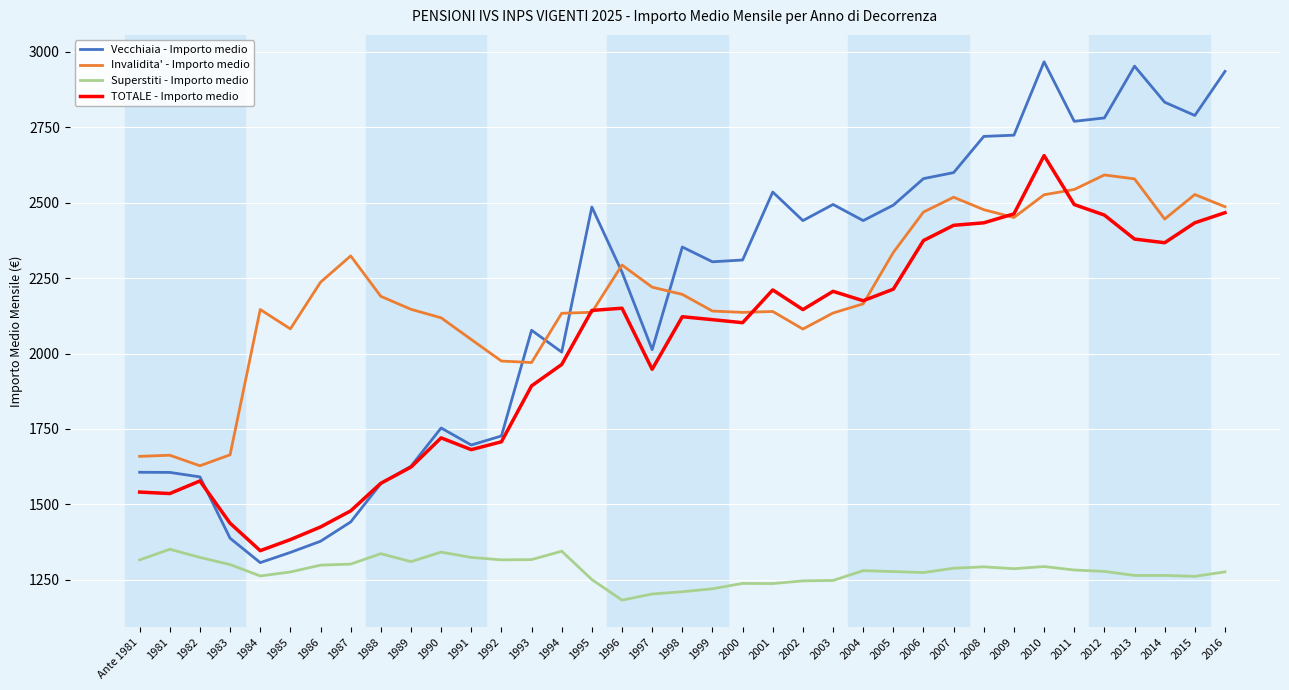

What is the lowest value of the TOTALE - Importo medio series?

1346.8